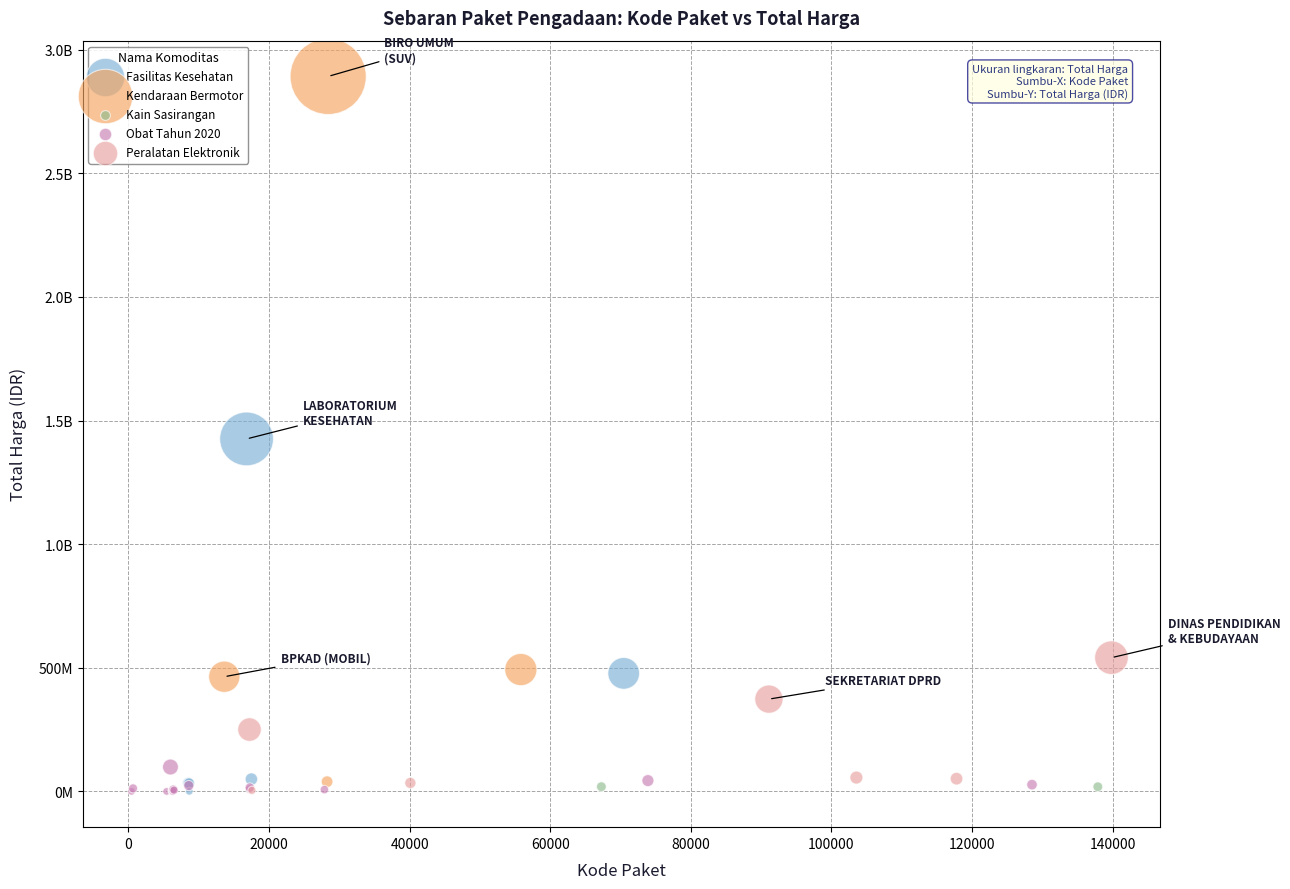

What are all the series names shown in the legend?

Fasilitas Kesehatan, Kendaraan Bermotor, Kain Sasirangan, Obat Tahun 2020, Peralatan Elektronik